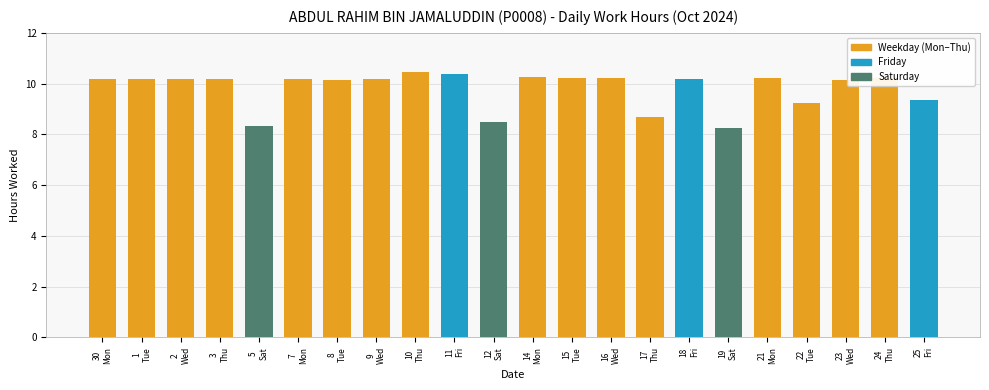

What is the greatest value displayed?

10.5